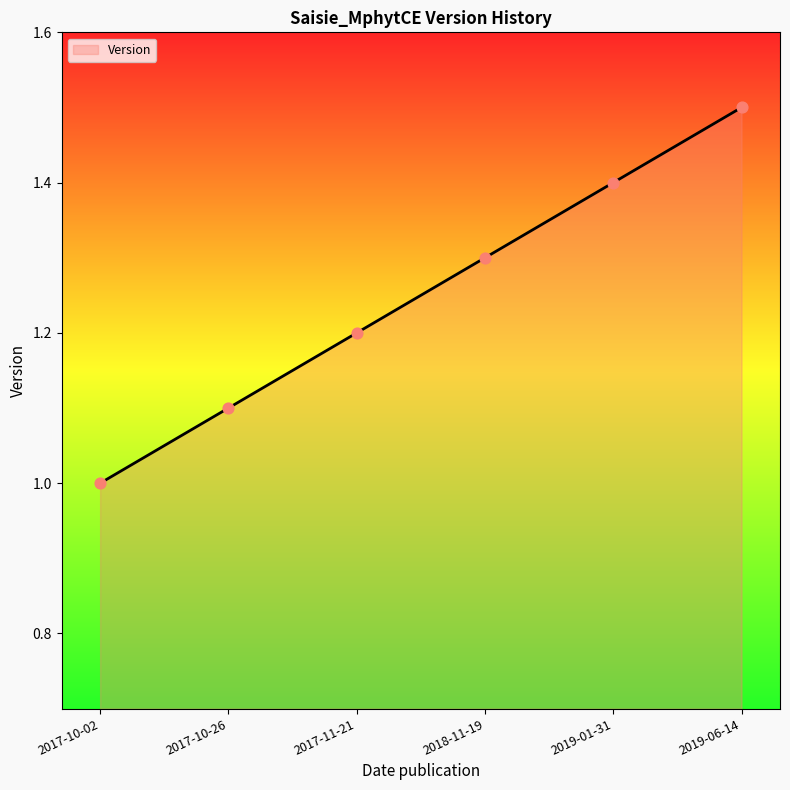

What is the change in value from 2017-10-26 to 2019-01-31?

+0.3